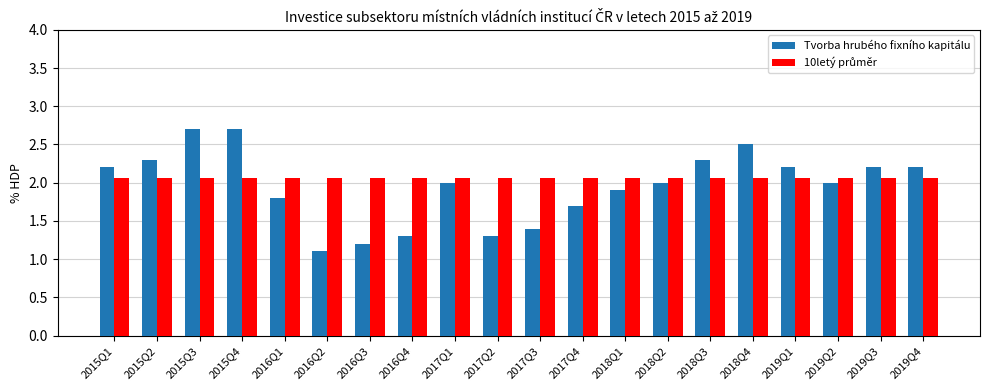

Is it true that Tvorba hrubého fixního kapitálu equals 2.3 at 2018Q3?

True